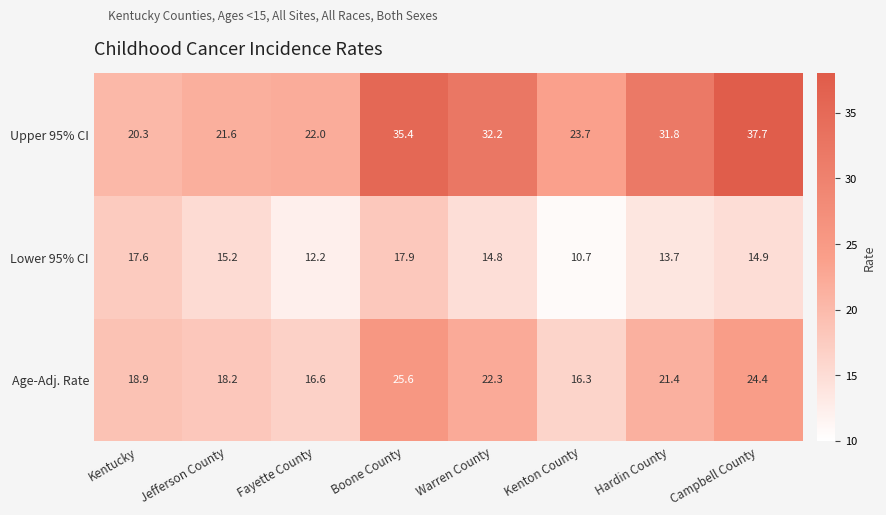

How many series are shown in this chart?

3